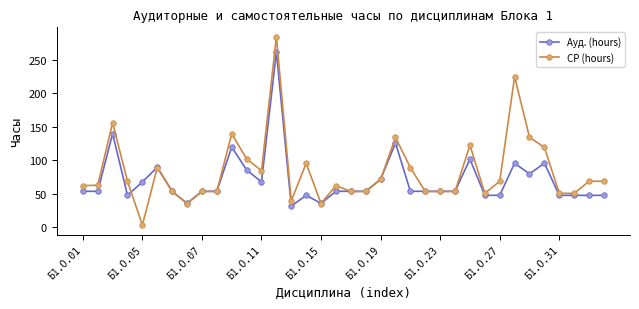

What is the value of the Ауд. (hours) point at the 25th from the left?

54.0